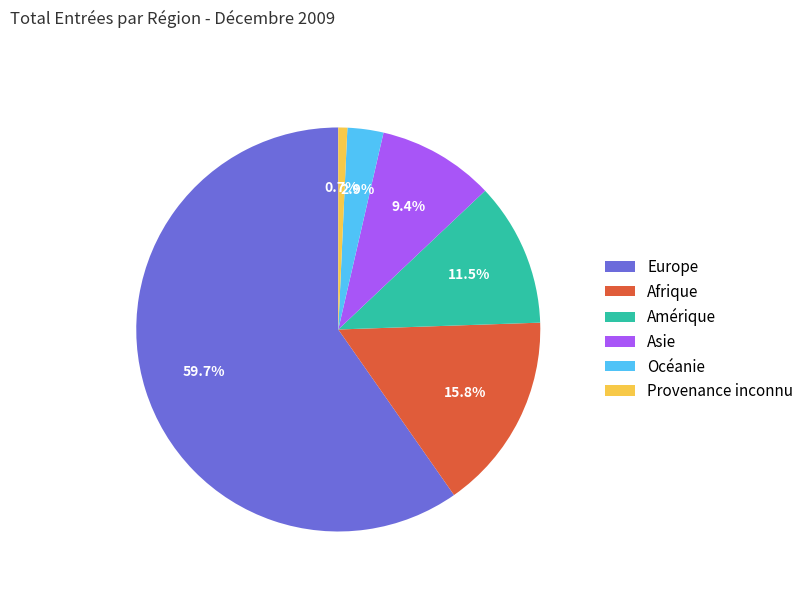

Is there a majority slice in this chart?

Yes